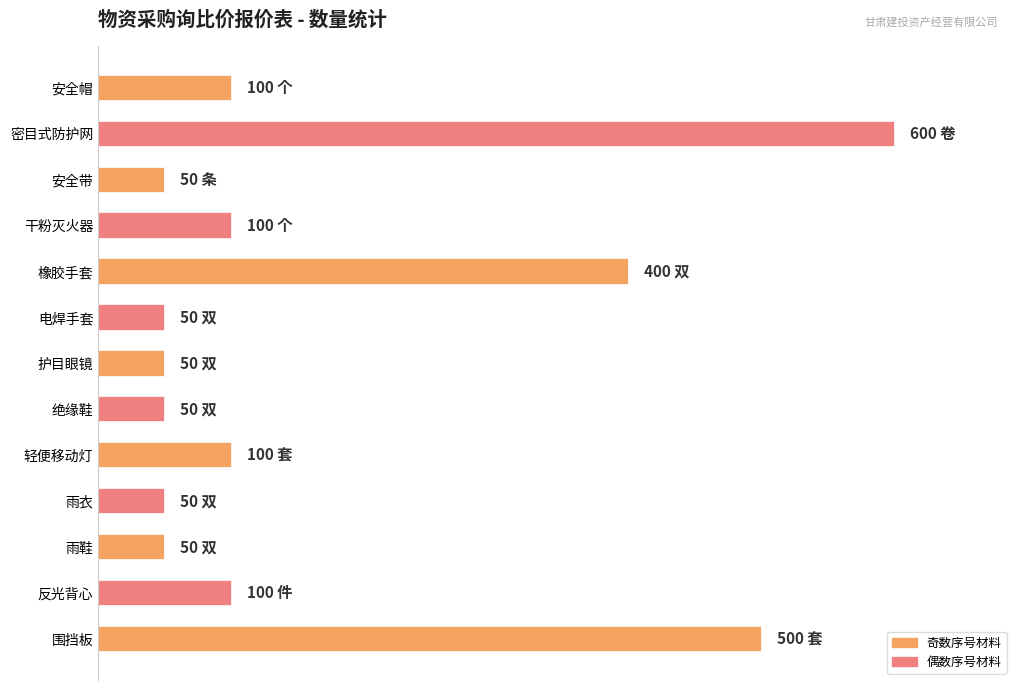

Are the bars horizontal?

Yes